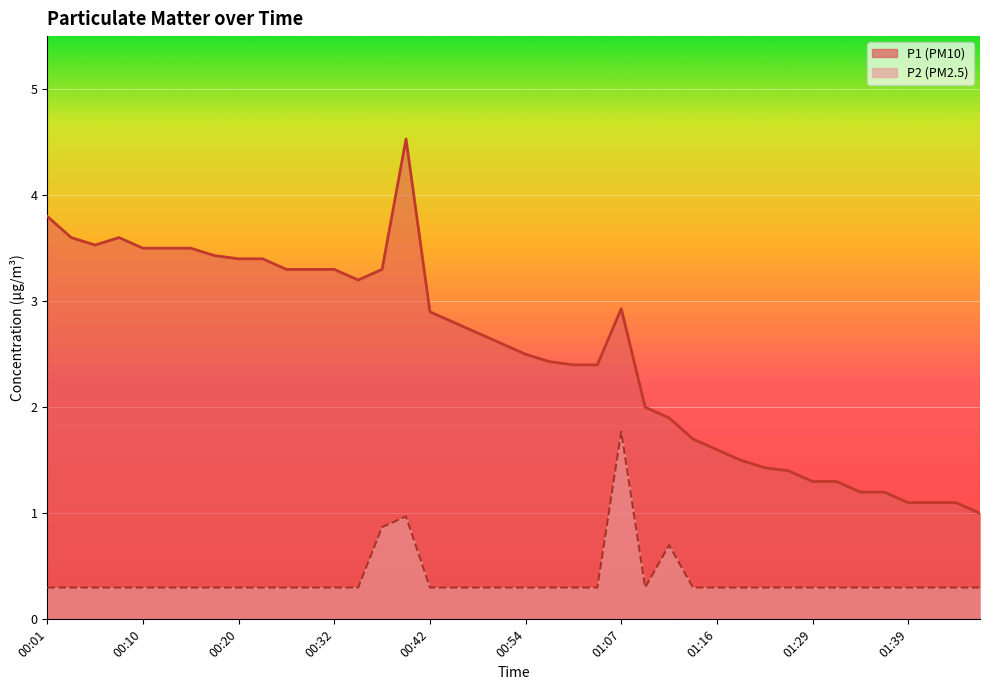

What are all the series names shown in the legend?

P1, P2